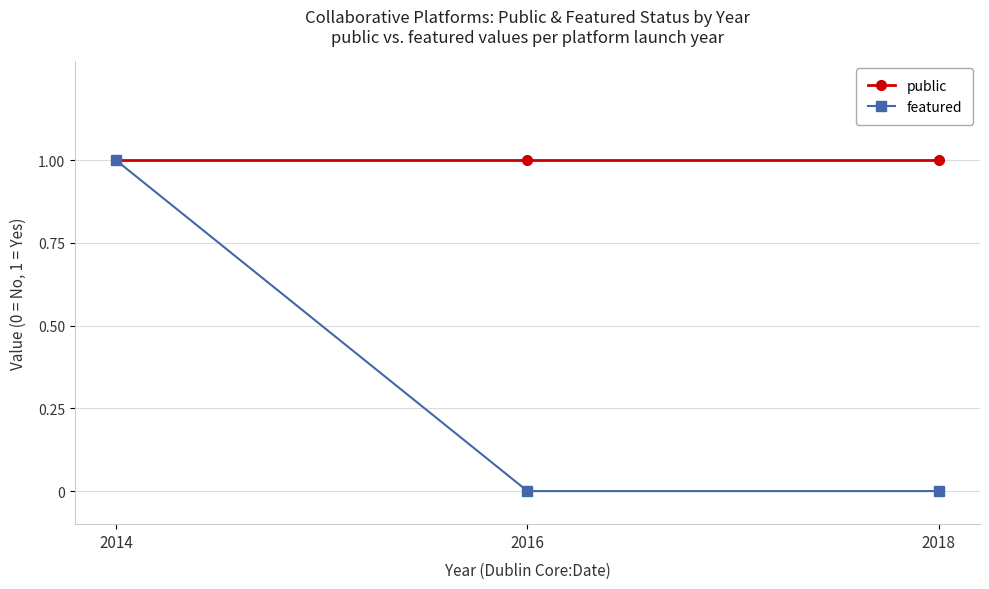

True or false: public has a value of 1 at 2016.

True